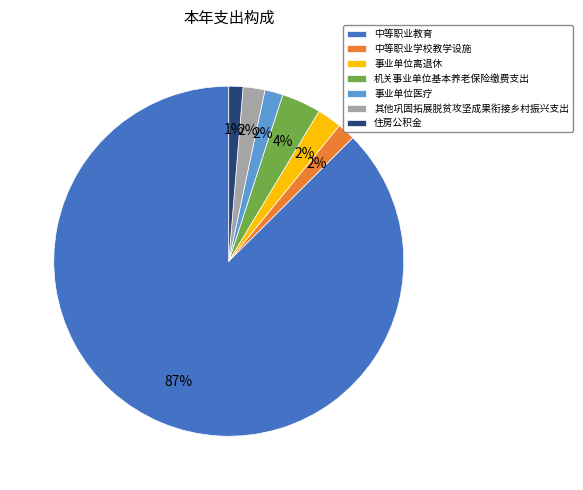

Count the number of slices in the pie.

7